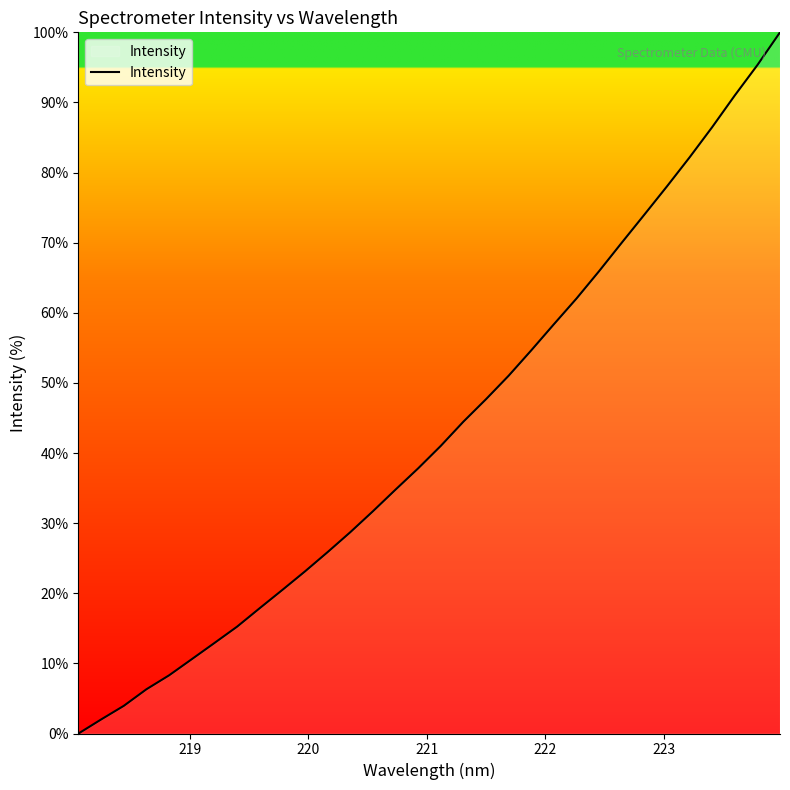

What is the difference between the maximum and minimum values?

100.0